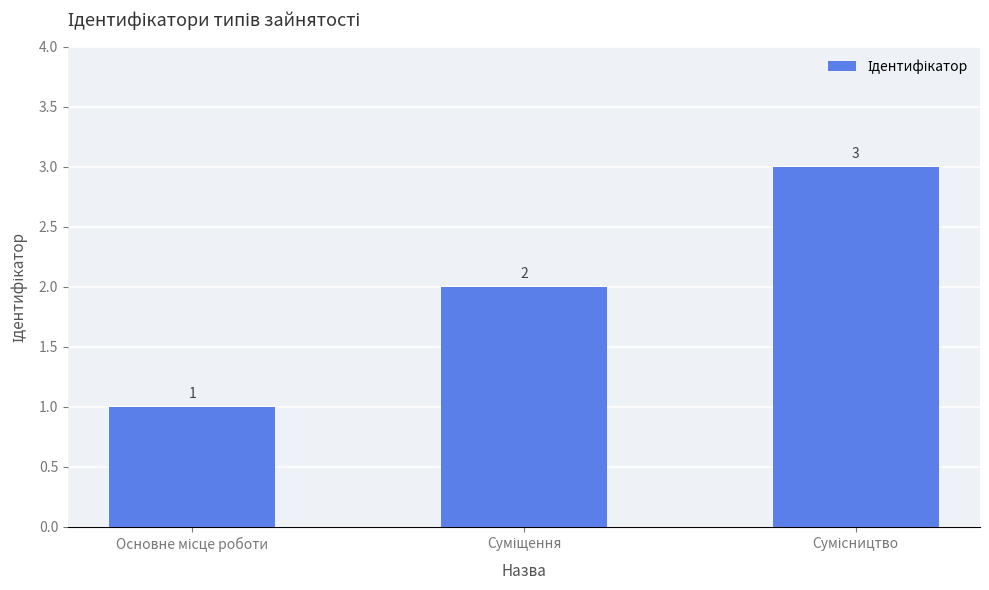

What is the sum of all values?

6